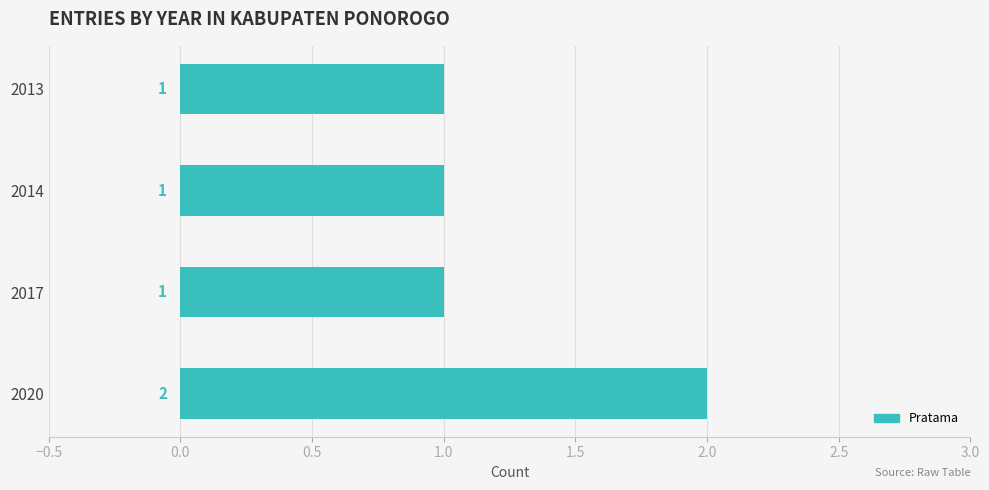

What is the value of the 4th bar from the top?

2